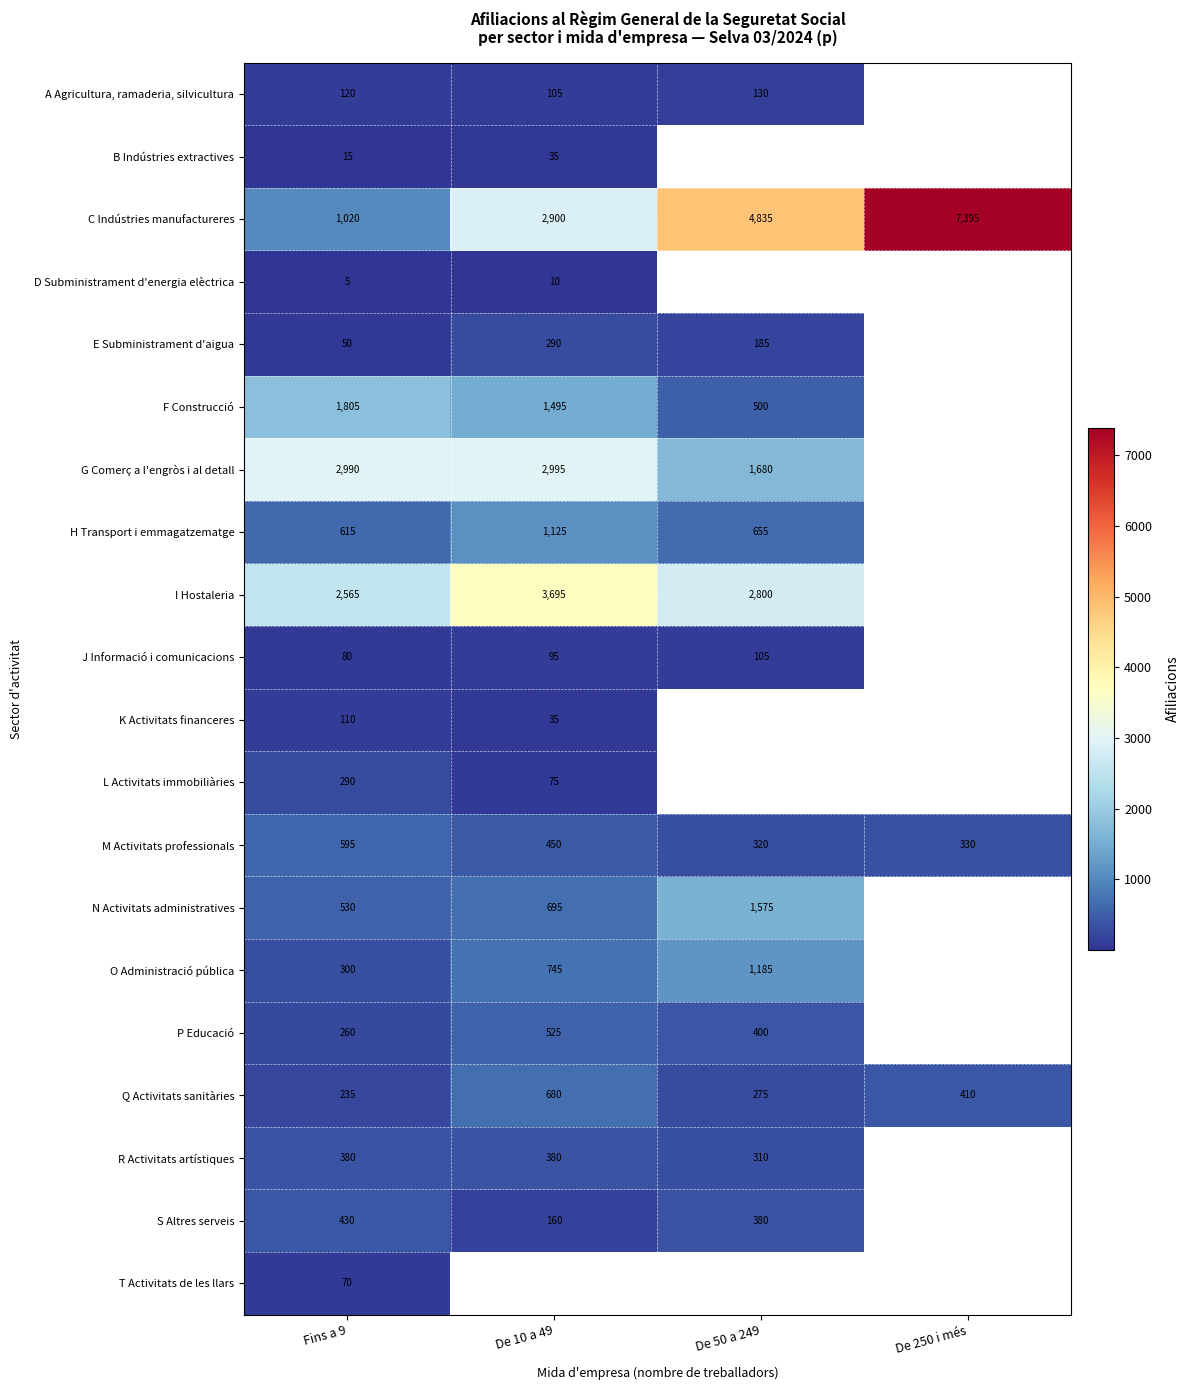

What is the difference between the highest and lowest values at Fins a 9?

2985